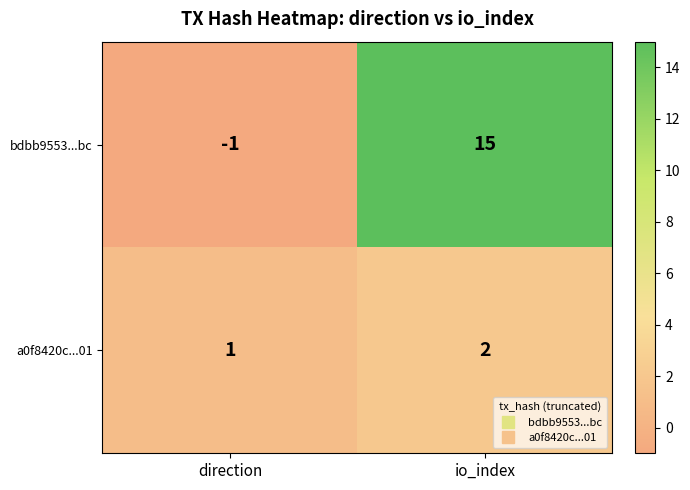

What is the sum of the a0f8420c...01 values at direction and io_index?

3